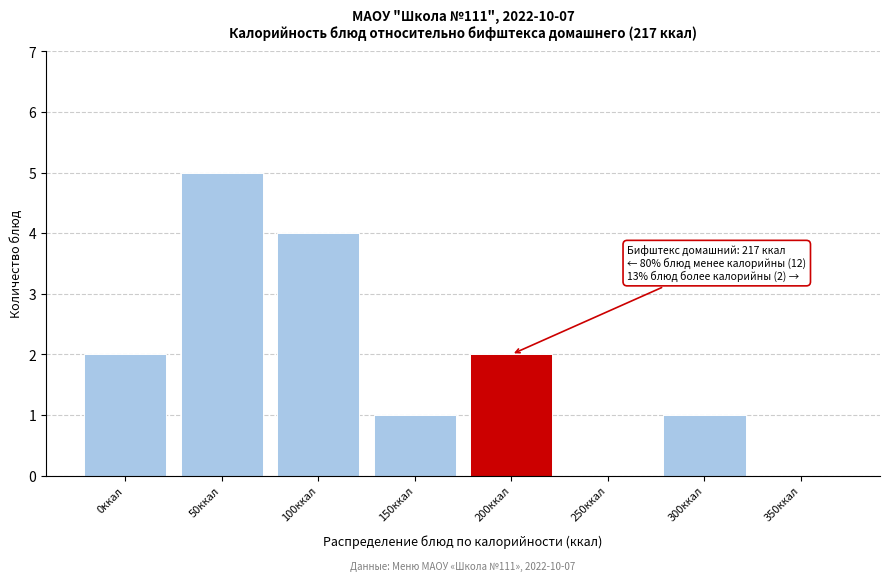

Reading left to right, list all the values displayed in this chart.

0ккал=2	50ккал=5	100ккал=4	150ккал=1	200ккал=2	250ккал=0	300ккал=1	350ккал=0